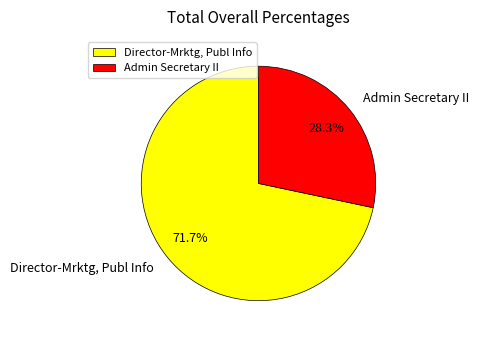

Count the number of slices in the pie.

2